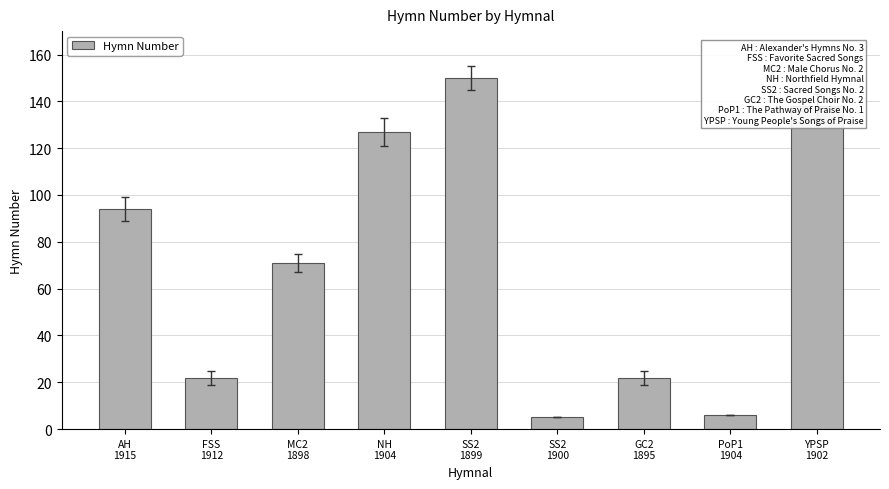

How many bars are there in total?

9